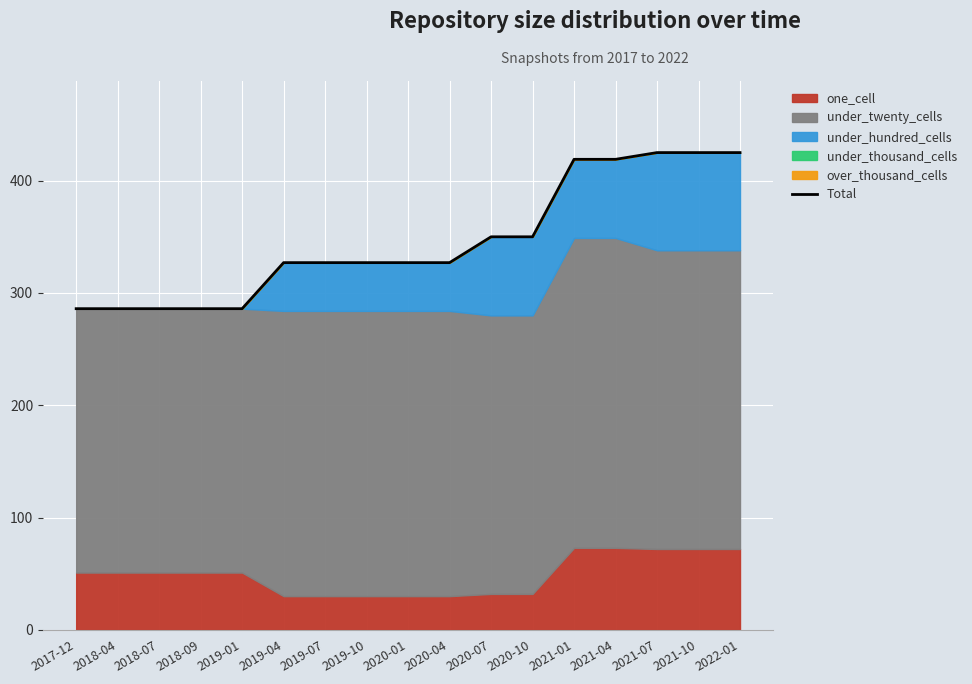

True or false: there are more than 2 points higher than both neighbors.

False